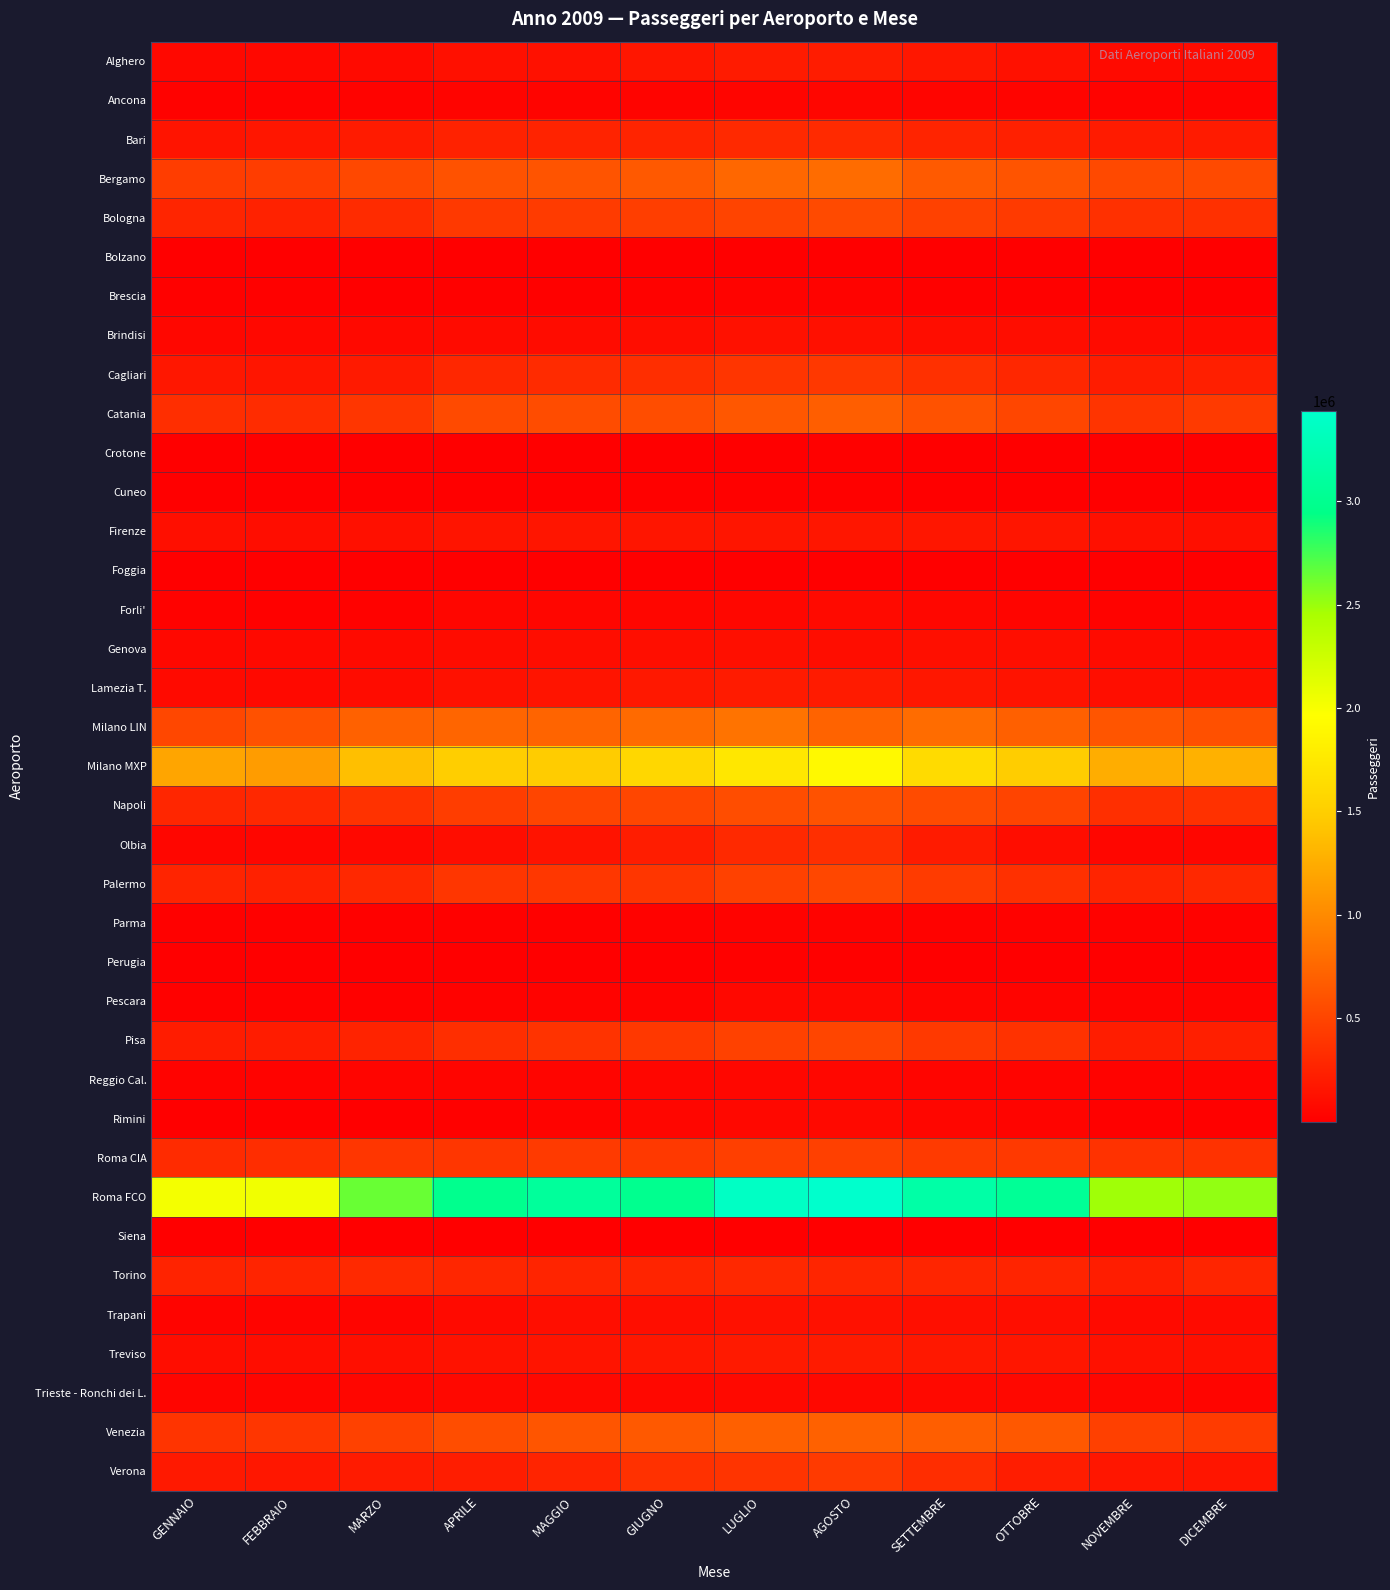

Reading left to right, list all the values displayed in this chart.

Alghero: GENNAIO=65711	FEBBRAIO=65869	MARZO=77388	APRILE=124493	MAGGIO=132683	GIUGNO=167749	LUGLIO=200181	AGOSTO=208485	SETTEMBRE=172797	OTTOBRE=129685	NOVEMBRE=76806	DICEMBRE=85169
Ancona: GENNAIO=22114	FEBBRAIO=23700	MARZO=30034	APRILE=34939	MAGGIO=37725	GIUGNO=39115	LUGLIO=47058	AGOSTO=50024	SETTEMBRE=45372	OTTOBRE=39868	NOVEMBRE=32618	DICEMBRE=30239
Bari: GENNAIO=154195	FEBBRAIO=162871	MARZO=197882	APRILE=252987	MAGGIO=255457	GIUGNO=267182	LUGLIO=306121	AGOSTO=310579	SETTEMBRE=268043	OTTOBRE=241042	NOVEMBRE=202430	DICEMBRE=206667
Bergamo: GENNAIO=449473	FEBBRAIO=447527	MARZO=528293	APRILE=599712	MAGGIO=612625	GIUGNO=645221	LUGLIO=746893	AGOSTO=789655	SETTEMBRE=651589	OTTOBRE=614346	NOVEMBRE=535952	DICEMBRE=538722
Bologna: GENNAIO=271781	FEBBRAIO=252779	MARZO=316327	APRILE=420394	MAGGIO=432615	GIUGNO=451023	LUGLIO=491336	AGOSTO=541185	SETTEMBRE=473493	OTTOBRE=425763	NOVEMBRE=351926	DICEMBRE=353662
Bolzano: GENNAIO=3987	FEBBRAIO=4625	MARZO=5388	APRILE=4767	MAGGIO=5200	GIUGNO=6133	LUGLIO=6967	AGOSTO=4336	SETTEMBRE=5165	OTTOBRE=5037	NOVEMBRE=4494	DICEMBRE=4376
Brescia: GENNAIO=15741	FEBBRAIO=17657	MARZO=11382	APRILE=14111	MAGGIO=14895	GIUGNO=20459	LUGLIO=28223	AGOSTO=27439	SETTEMBRE=17253	OTTOBRE=13877	NOVEMBRE=9961	DICEMBRE=12584
Brindisi: GENNAIO=56512	FEBBRAIO=61780	MARZO=71643	APRILE=82308	MAGGIO=89622	GIUGNO=107210	LUGLIO=128553	AGOSTO=124894	SETTEMBRE=101272	OTTOBRE=97399	NOVEMBRE=85316	DICEMBRE=84761
Cagliari: GENNAIO=170403	FEBBRAIO=160219	MARZO=189290	APRILE=283851	MAGGIO=315808	GIUGNO=336350	LUGLIO=384841	AGOSTO=415169	SETTEMBRE=349991	OTTOBRE=286185	NOVEMBRE=211390	DICEMBRE=229924
Catania: GENNAIO=336107	FEBBRAIO=323777	MARZO=395440	APRILE=537830	MAGGIO=551869	GIUGNO=557603	LUGLIO=637654	AGOSTO=683060	SETTEMBRE=598296	OTTOBRE=510172	NOVEMBRE=379526	DICEMBRE=423693
Crotone: GENNAIO=623	FEBBRAIO=848	MARZO=1118	APRILE=2745	MAGGIO=2265	GIUGNO=5993	LUGLIO=11187	AGOSTO=13552	SETTEMBRE=6366	OTTOBRE=698	NOVEMBRE=998	DICEMBRE=7279
Cuneo: GENNAIO=8580	FEBBRAIO=6949	MARZO=6627	APRILE=11478	MAGGIO=11019	GIUGNO=13753	LUGLIO=14210	AGOSTO=16111	SETTEMBRE=12759	OTTOBRE=9528	NOVEMBRE=7572	DICEMBRE=9360
Firenze: GENNAIO=114937	FEBBRAIO=98919	MARZO=124028	APRILE=152578	MAGGIO=158629	GIUGNO=155898	LUGLIO=159889	AGOSTO=161928	SETTEMBRE=165992	OTTOBRE=157007	NOVEMBRE=122095	DICEMBRE=115787
Foggia: GENNAIO=6155	FEBBRAIO=5431	MARZO=5351	APRILE=5958	MAGGIO=6292	GIUGNO=6520	LUGLIO=5964	AGOSTO=4933	SETTEMBRE=4712	OTTOBRE=4374	NOVEMBRE=5606	DICEMBRE=6465
Forli': GENNAIO=25486	FEBBRAIO=19906	MARZO=26130	APRILE=48965	MAGGIO=47121	GIUGNO=48608	LUGLIO=56970	AGOSTO=77160	SETTEMBRE=58086	OTTOBRE=40477	NOVEMBRE=32885	DICEMBRE=42150
Genova: GENNAIO=65292	FEBBRAIO=67910	MARZO=79728	APRILE=91949	MAGGIO=103719	GIUGNO=110362	LUGLIO=117528	AGOSTO=103992	SETTEMBRE=120582	OTTOBRE=110719	NOVEMBRE=85144	DICEMBRE=79873
Lamezia T.: GENNAIO=77657	FEBBRAIO=73039	MARZO=92364	APRILE=132941	MAGGIO=148042	GIUGNO=176738	LUGLIO=199285	AGOSTO=207729	SETTEMBRE=174155	OTTOBRE=143860	NOVEMBRE=109305	DICEMBRE=110615
Milano LIN: GENNAIO=520364	FEBBRAIO=586600	MARZO=707760	APRILE=732795	MAGGIO=731052	GIUGNO=770261	LUGLIO=835516	AGOSTO=721084	SETTEMBRE=783144	OTTOBRE=699615	NOVEMBRE=623758	DICEMBRE=583150
Milano MXP: GENNAIO=1198245	FEBBRAIO=1132844	MARZO=1382990	APRILE=1491455	MAGGIO=1471463	GIUGNO=1585889	LUGLIO=1735052	AGOSTO=1907655	SETTEMBRE=1619728	OTTOBRE=1488004	NOVEMBRE=1251026	DICEMBRE=1287284
Napoli: GENNAIO=277980	FEBBRAIO=297333	MARZO=365072	APRILE=448714	MAGGIO=504381	GIUGNO=512548	LUGLIO=562184	AGOSTO=598421	SETTEMBRE=547922	OTTOBRE=502927	NOVEMBRE=347782	DICEMBRE=356897
Olbia: GENNAIO=50754	FEBBRAIO=50498	MARZO=61789	APRILE=100508	MAGGIO=147590	GIUGNO=221474	LUGLIO=303617	AGOSTO=347175	SETTEMBRE=205741	OTTOBRE=101617	NOVEMBRE=49738	DICEMBRE=53588
Palermo: GENNAIO=262175	FEBBRAIO=243842	MARZO=301261	APRILE=401754	MAGGIO=409001	GIUGNO=402456	LUGLIO=475551	AGOSTO=522366	SETTEMBRE=433217	OTTOBRE=354631	NOVEMBRE=268474	DICEMBRE=301415
Parma: GENNAIO=16961	FEBBRAIO=16906	MARZO=19652	APRILE=18920	MAGGIO=19186	GIUGNO=24515	LUGLIO=27258	AGOSTO=29033	SETTEMBRE=22591	OTTOBRE=20610	NOVEMBRE=20814	DICEMBRE=21714
Perugia: GENNAIO=5449	FEBBRAIO=5250	MARZO=6948	APRILE=10925	MAGGIO=12558	GIUGNO=12292	LUGLIO=16504	AGOSTO=18627	SETTEMBRE=12035	OTTOBRE=10321	NOVEMBRE=6403	DICEMBRE=6120
Pescara: GENNAIO=17932	FEBBRAIO=17282	MARZO=19988	APRILE=24261	MAGGIO=27563	GIUGNO=31937	LUGLIO=61503	AGOSTO=66251	SETTEMBRE=46481	OTTOBRE=37190	NOVEMBRE=28281	DICEMBRE=30376
Pisa: GENNAIO=211252	FEBBRAIO=209526	MARZO=260201	APRILE=341793	MAGGIO=374850	GIUGNO=411165	LUGLIO=472200	AGOSTO=504419	SETTEMBRE=417884	OTTOBRE=363844	NOVEMBRE=220563	DICEMBRE=230965
Reggio Cal.: GENNAIO=29543	FEBBRAIO=32255	MARZO=43277	APRILE=46948	MAGGIO=45719	GIUGNO=48201	LUGLIO=59824	AGOSTO=59192	SETTEMBRE=44971	OTTOBRE=34891	NOVEMBRE=30402	DICEMBRE=33835
Rimini: GENNAIO=12170	FEBBRAIO=10880	MARZO=13339	APRILE=13740	MAGGIO=27963	GIUGNO=49727	LUGLIO=65556	AGOSTO=68491	SETTEMBRE=53015	OTTOBRE=36683	NOVEMBRE=16062	DICEMBRE=15306
Roma CIA: GENNAIO=319655	FEBBRAIO=335377	MARZO=397081	APRILE=400875	MAGGIO=427473	GIUGNO=418332	LUGLIO=457723	AGOSTO=464311	SETTEMBRE=426281	OTTOBRE=422027	NOVEMBRE=366973	DICEMBRE=364151
Roma FCO: GENNAIO=2025009	FEBBRAIO=2045260	MARZO=2639876	APRILE=2990472	MAGGIO=3081394	GIUGNO=2996052	LUGLIO=3380842	AGOSTO=3436389	SETTEMBRE=3161450	OTTOBRE=3052072	NOVEMBRE=2477745	DICEMBRE=2521895
Siena: GENNAIO=145	FEBBRAIO=341	MARZO=527	APRILE=154	MAGGIO=415	GIUGNO=396	LUGLIO=487	AGOSTO=457	SETTEMBRE=246	OTTOBRE=289	NOVEMBRE=202	DICEMBRE=89
Torino: GENNAIO=257144	FEBBRAIO=264156	MARZO=302360	APRILE=276737	MAGGIO=266173	GIUGNO=266112	LUGLIO=297407	AGOSTO=271464	SETTEMBRE=272958	OTTOBRE=262865	NOVEMBRE=220185	DICEMBRE=269697
Trapani: GENNAIO=36080	FEBBRAIO=35668	MARZO=43865	APRILE=78768	MAGGIO=112296	GIUGNO=112714	LUGLIO=129387	AGOSTO=132951	SETTEMBRE=117324	OTTOBRE=108782	NOVEMBRE=75049	DICEMBRE=86644
Treviso: GENNAIO=94805	FEBBRAIO=102652	MARZO=118493	APRILE=139963	MAGGIO=153500	GIUGNO=171477	LUGLIO=193248	AGOSTO=202675	SETTEMBRE=176266	OTTOBRE=166164	NOVEMBRE=132263	DICEMBRE=126858
Trieste - Ronchi dei L.: GENNAIO=42956	FEBBRAIO=41881	MARZO=52388	APRILE=65603	MAGGIO=67104	GIUGNO=66537	LUGLIO=73192	AGOSTO=66212	SETTEMBRE=69365	OTTOBRE=61996	NOVEMBRE=49205	DICEMBRE=44431
Venezia: GENNAIO=378413	FEBBRAIO=396100	MARZO=473543	APRILE=563465	MAGGIO=619682	GIUGNO=650884	LUGLIO=703355	AGOSTO=710816	SETTEMBRE=678578	OTTOBRE=639064	NOVEMBRE=467664	DICEMBRE=436036
Verona: GENNAIO=184670	FEBBRAIO=173024	MARZO=195933	APRILE=215769	MAGGIO=268115	GIUGNO=356427	LUGLIO=379484	AGOSTO=423078	SETTEMBRE=330423	OTTOBRE=217372	NOVEMBRE=161926	DICEMBRE=159747